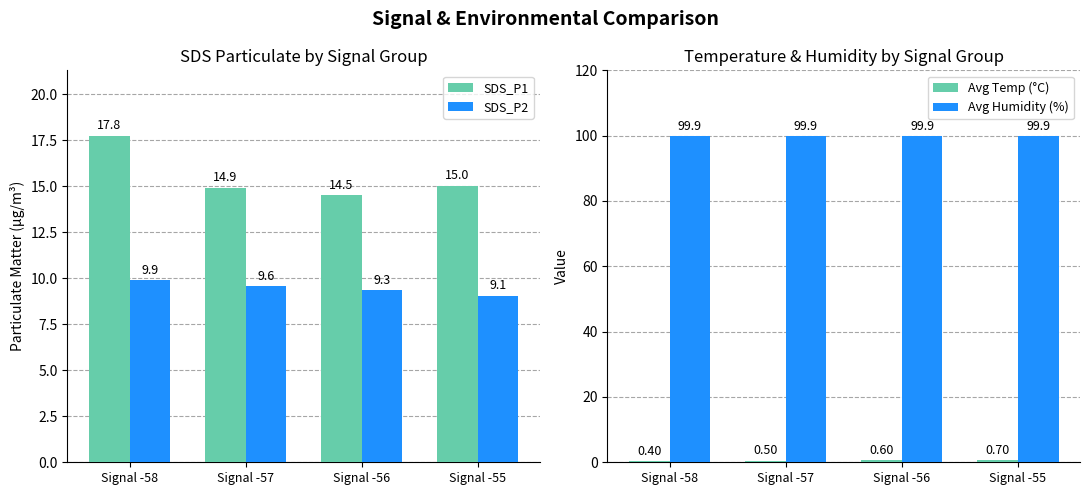

List the labels in order of Avg Temp (°C) value, largest first.

Signal -55, Signal -56, Signal -57, Signal -58